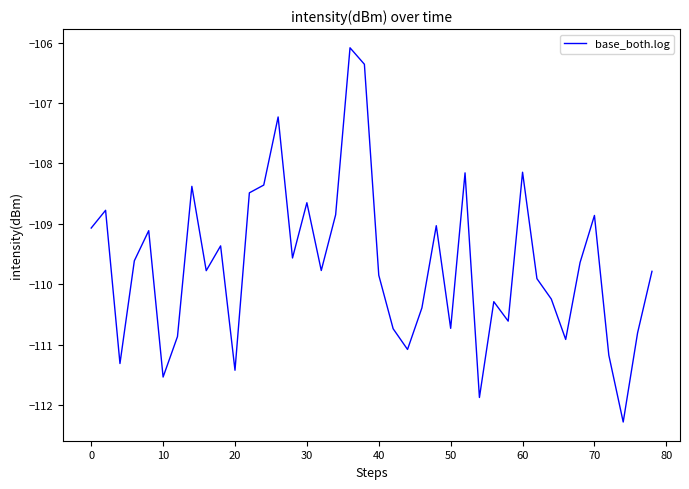

What is the minimum value shown in the chart?

-112.3